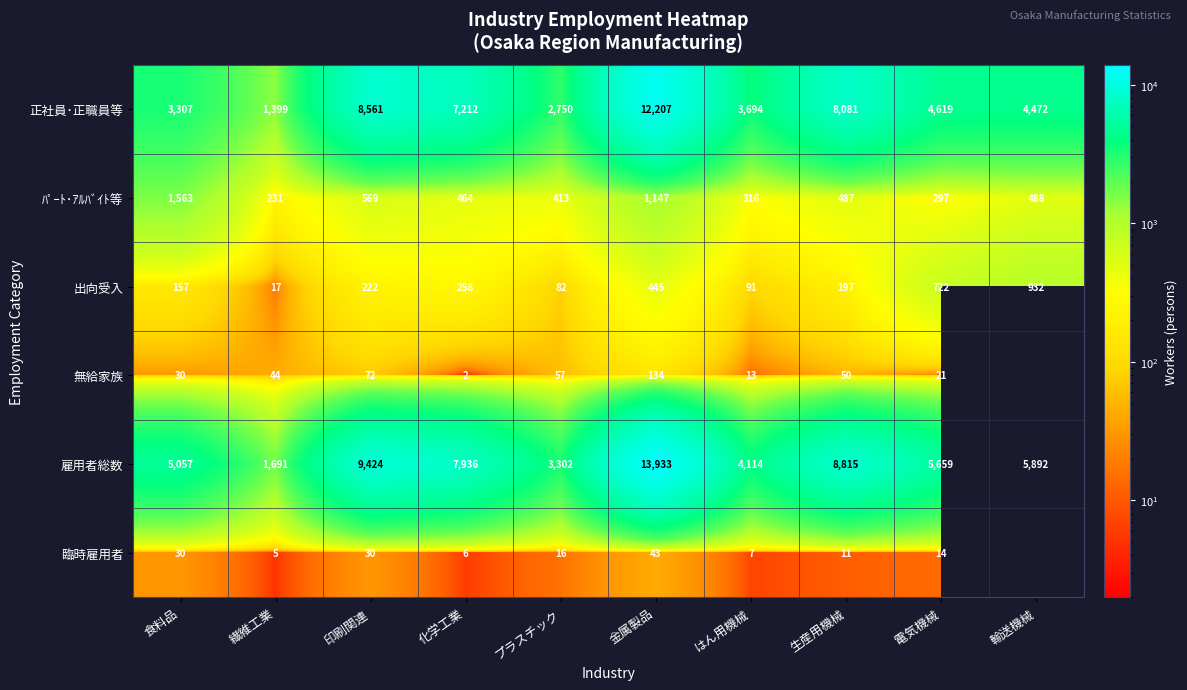

Which label corresponds to the largest value in the chart?

金属製品